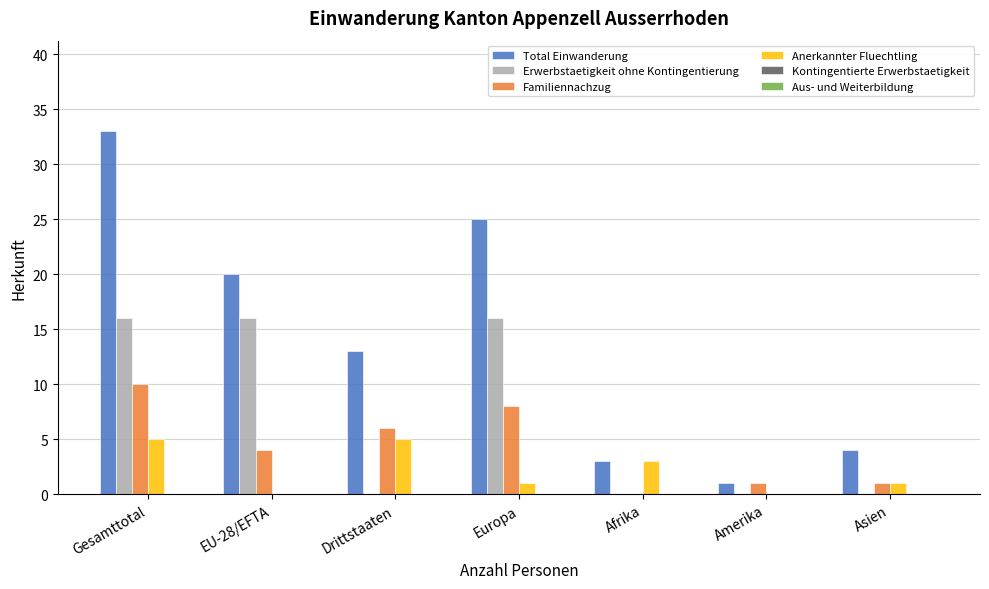

At which label does Total Einwanderung reach its peak?

Gesamttotal